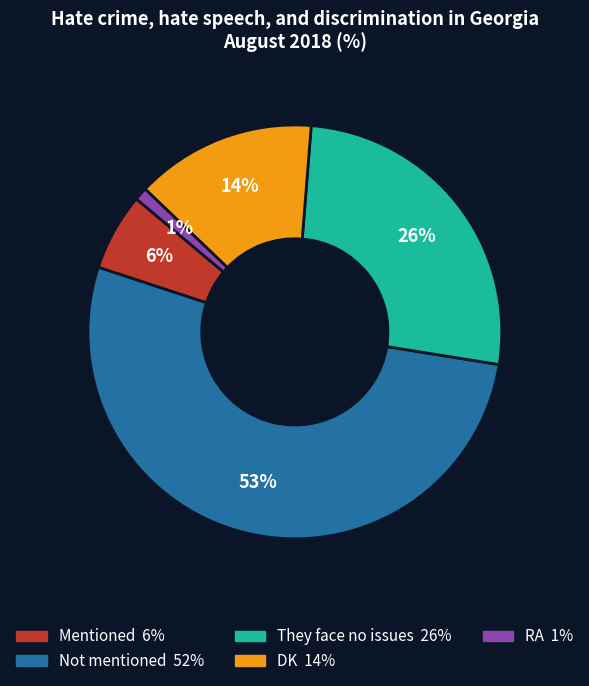

Is there any slice that represents more than half of the pie?

Yes